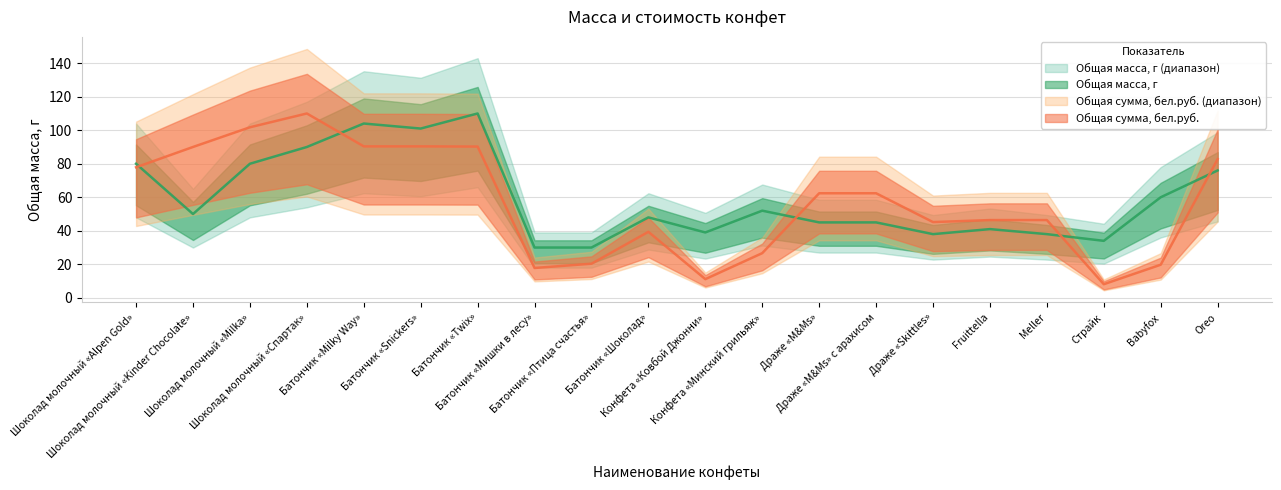

What is the sum of all Общая сумма, бел.руб. values?

1139.4